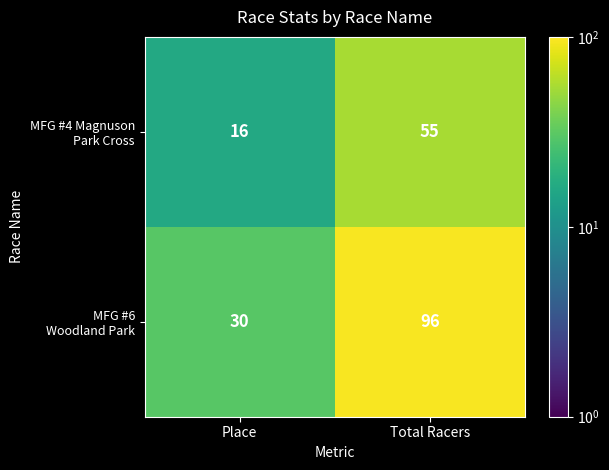

At which category is the sum across all series the highest?

Total Racers